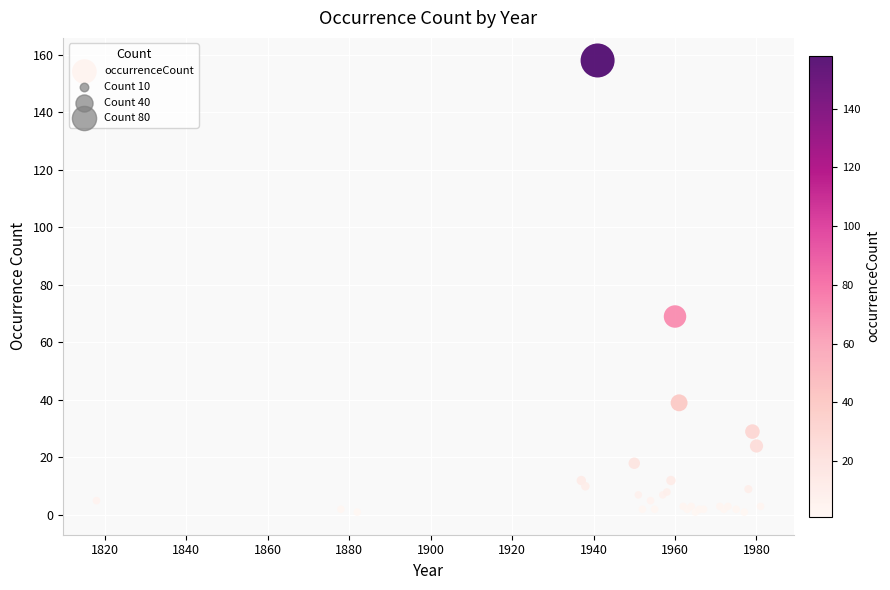

What Y value in the scatter plot is closest to 79?

69